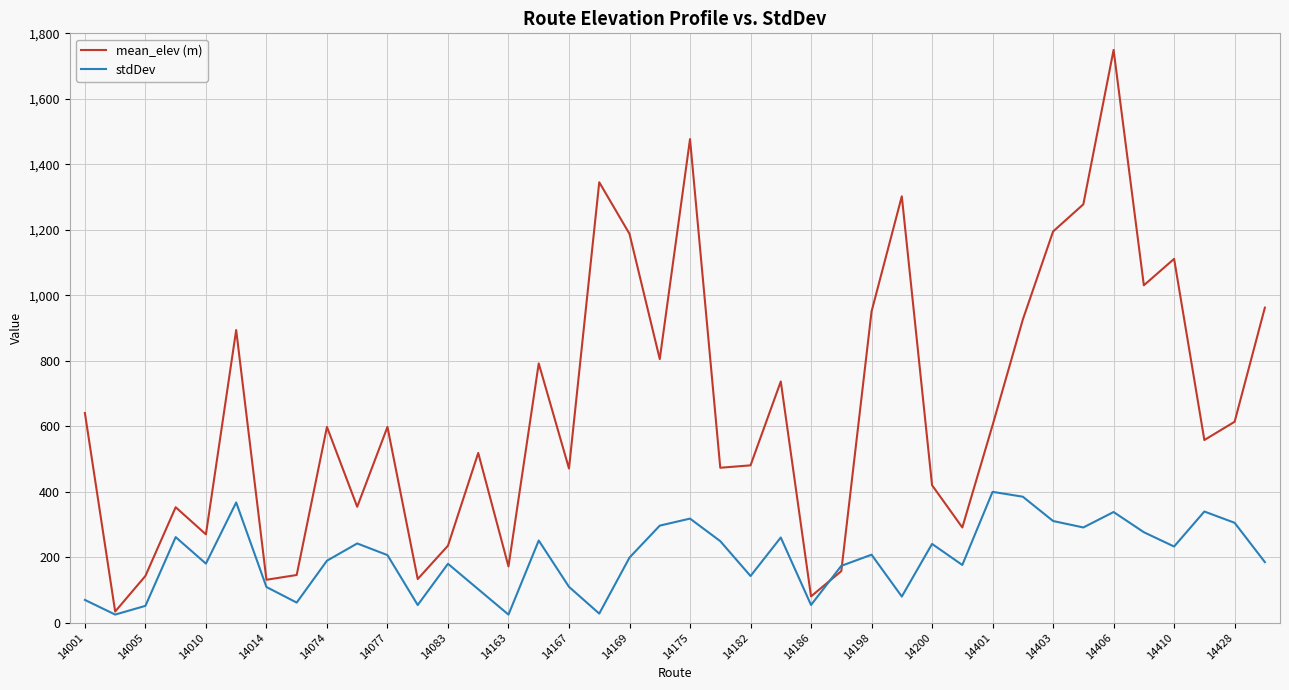

How many lines are shown in the chart?

2